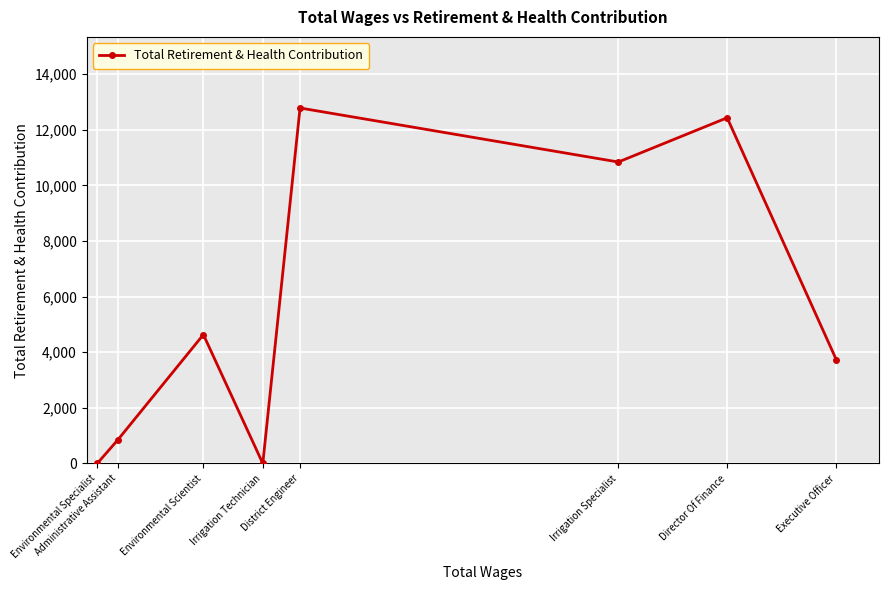

Is it true that the value at Executive Officer is 3720?

True